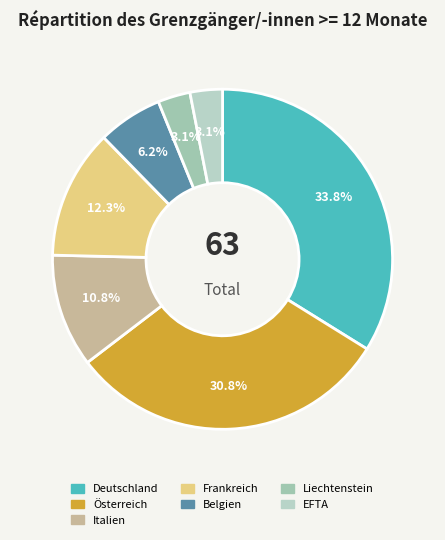

To the nearest percent, what is the difference between the largest and smallest slice percentages?

31%